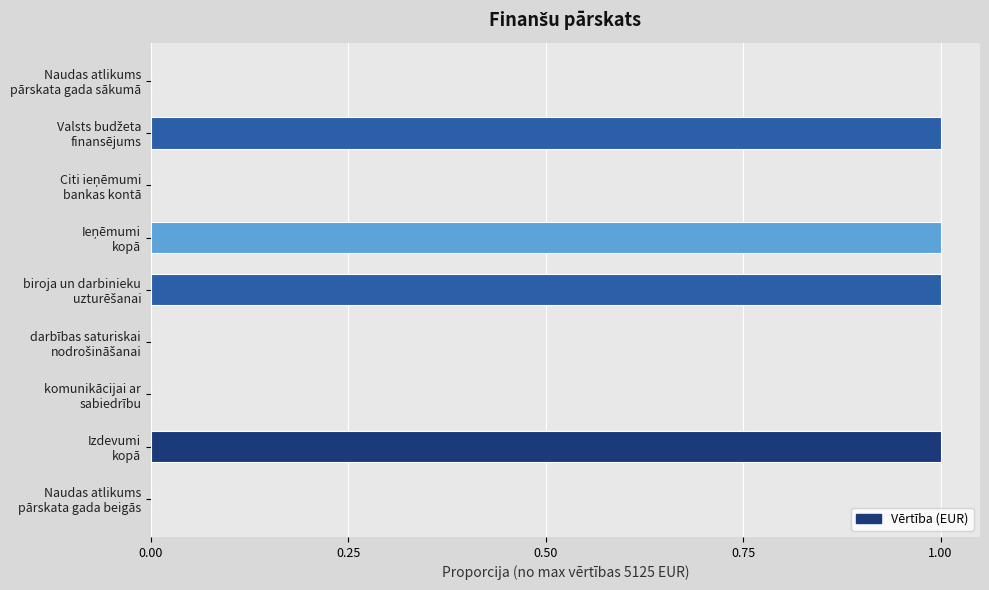

What is the sum of all values?

4